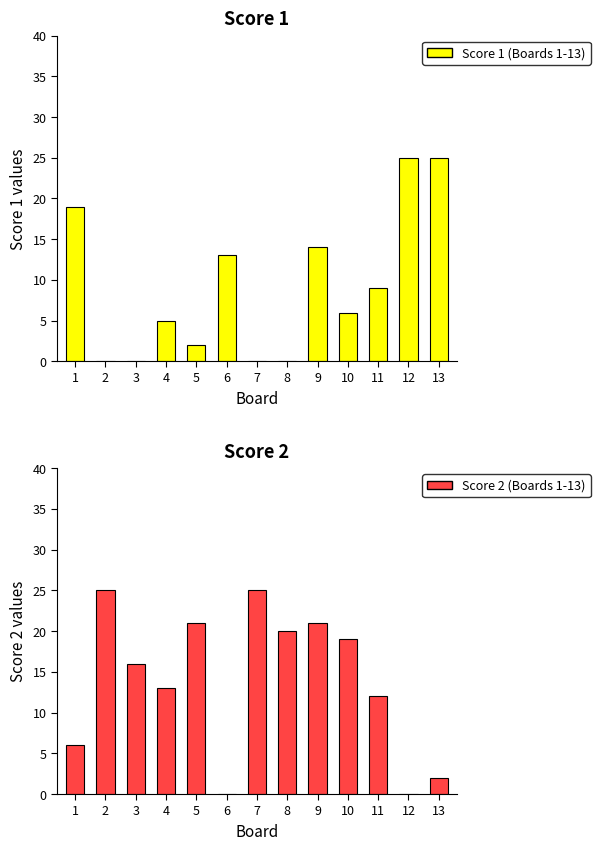

What is the sum of the Score 1 values at 13 and 1?

44